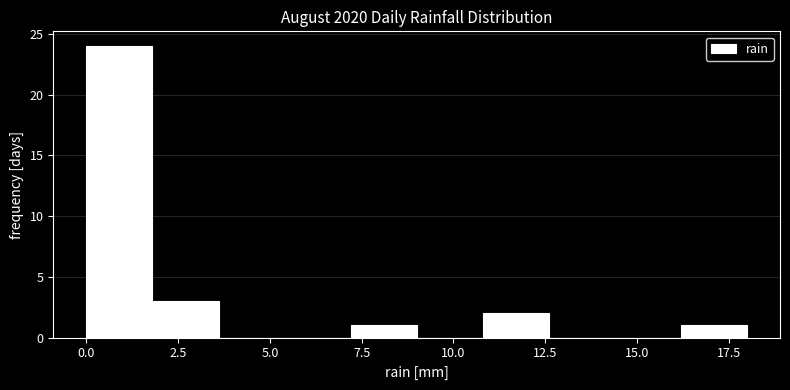

Around what value on the x-axis is the tallest bar? Give the approximate position of its centre, as read against the axis.

1.0